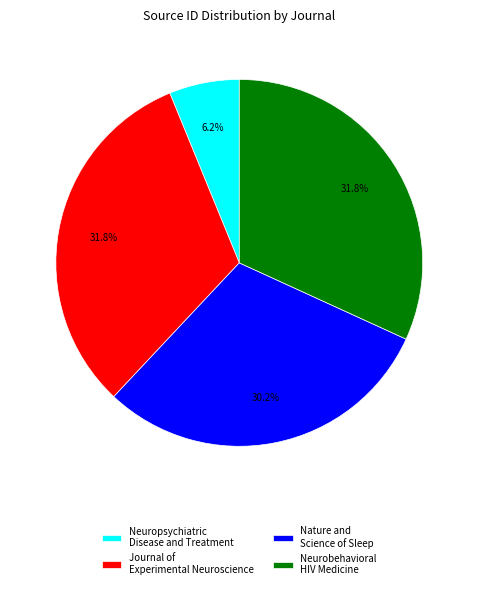

What is the total percentage of Neurobehavioral HIV Medicine and Nature and Science of Sleep?

62.0%